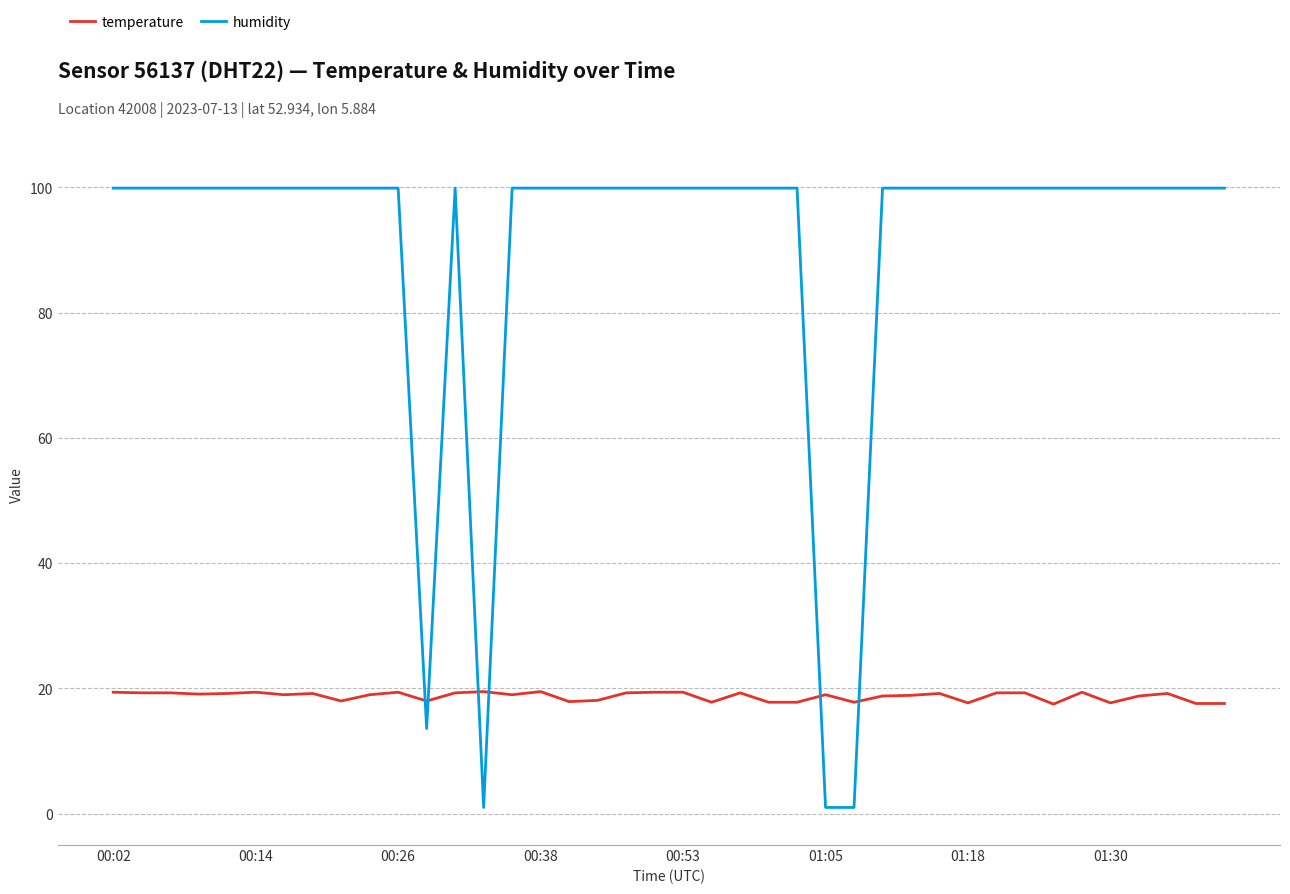

Which series has the largest total across all categories?

humidity